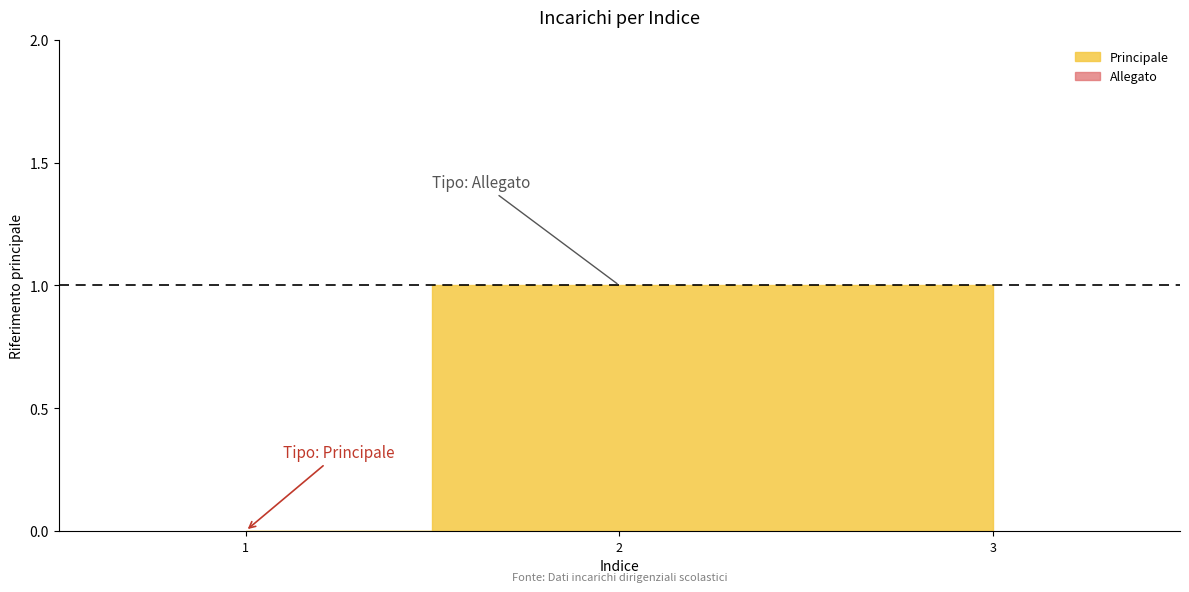

At which label is the value closest to 2?

2